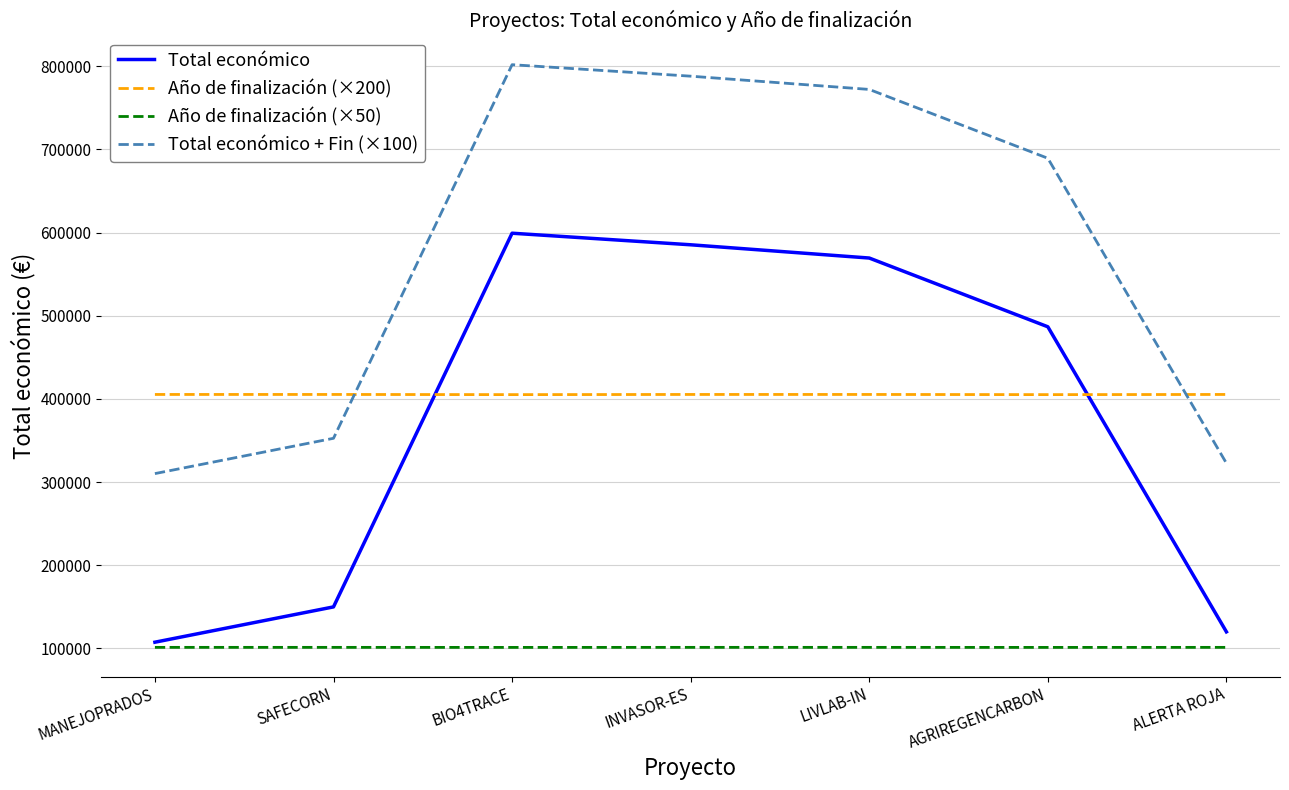

After their last crossing, which series has the higher values: Año de finalización (×200) or Total económico?

Año de finalización (×200)